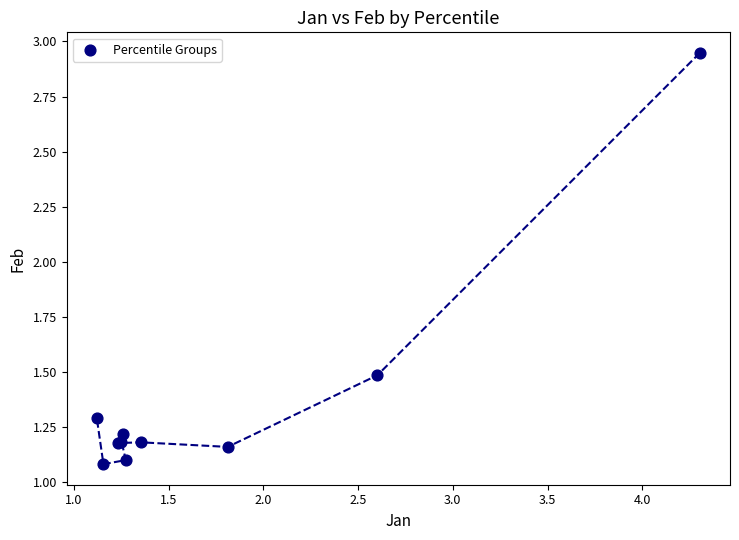

What Y value in the scatter plot is closest to 2?

1.5